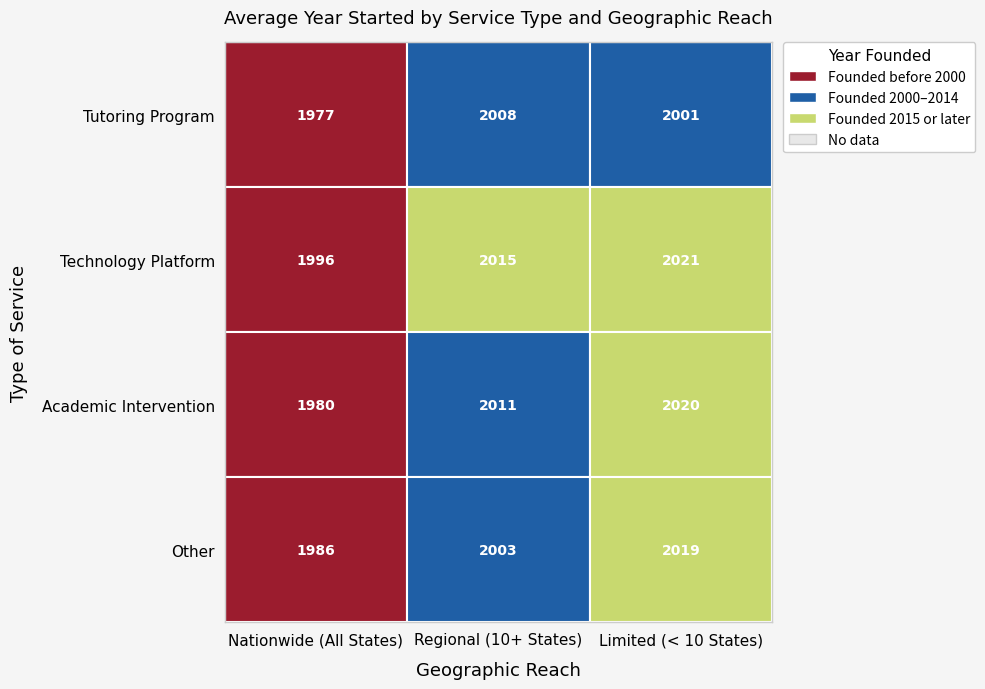

How many series are shown in this chart?

4